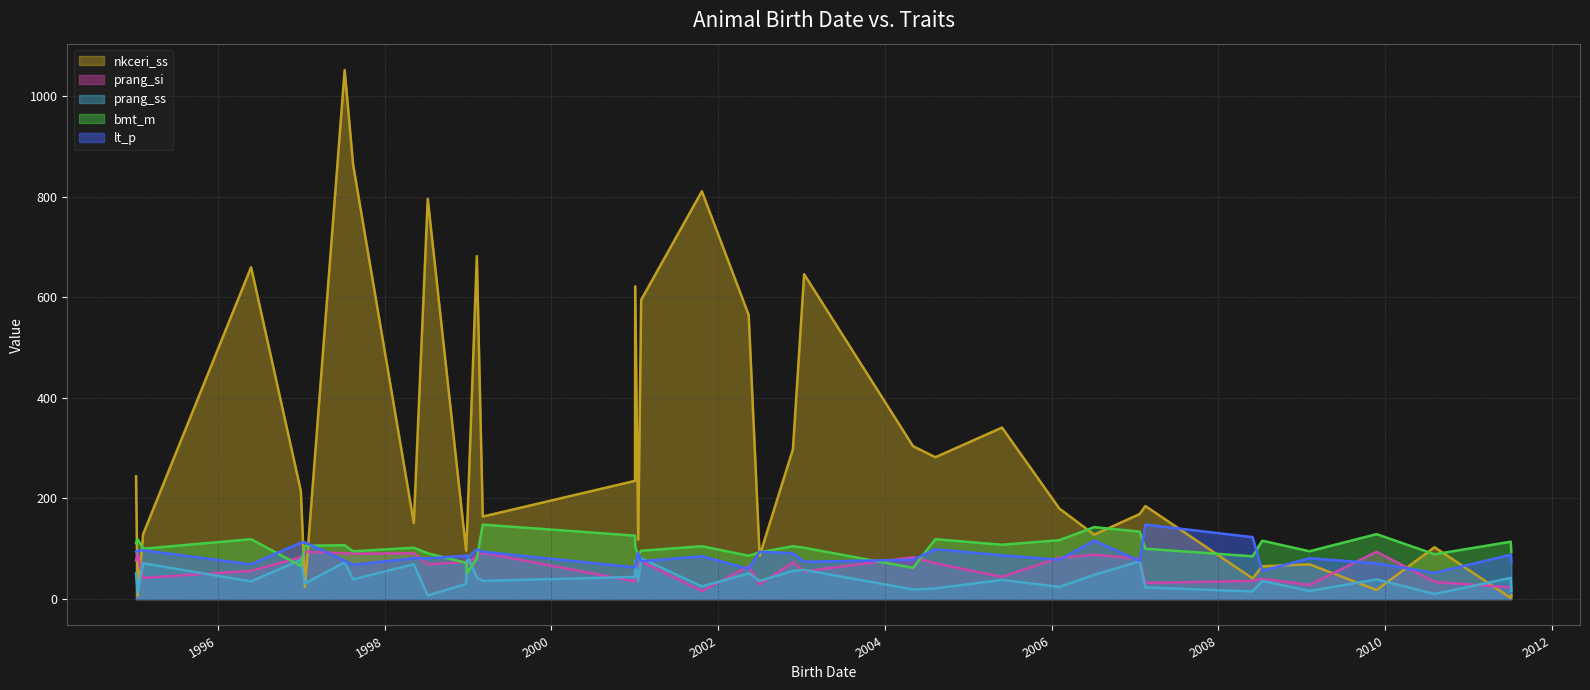

What is the difference between the maximum and minimum values in the nkceri_ss series?

1050